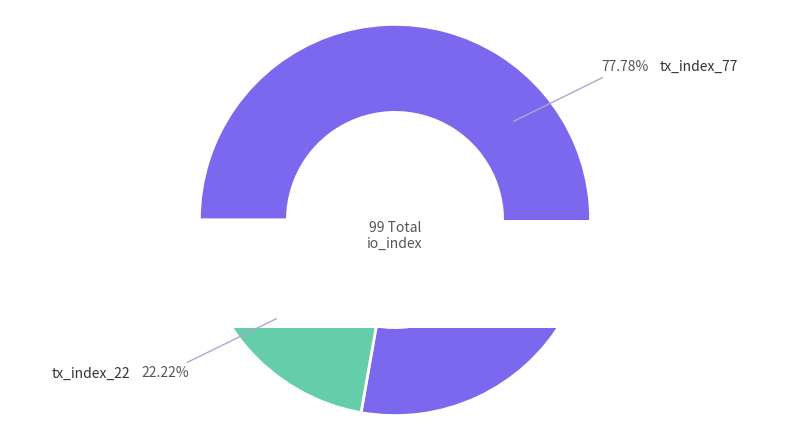

Is it true that tx_index_22 is 17% of the pie?

False